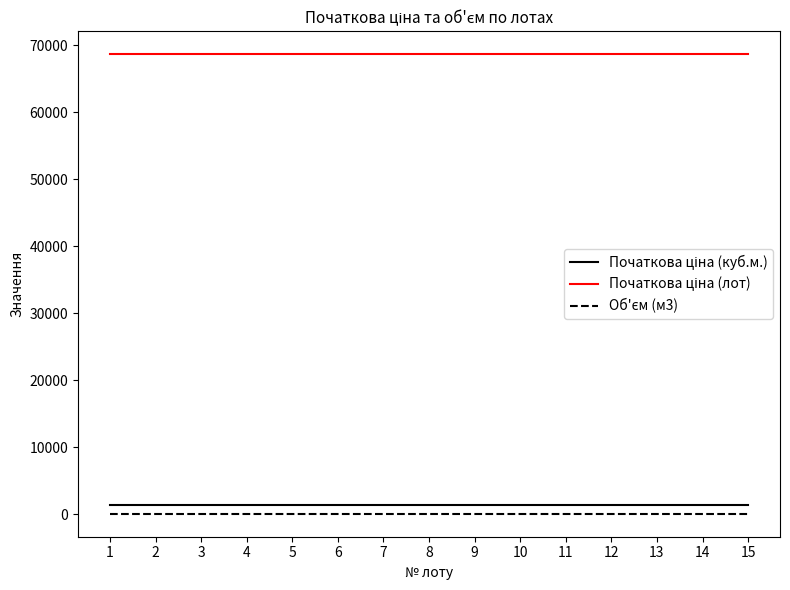

What is the greatest value displayed?

68650